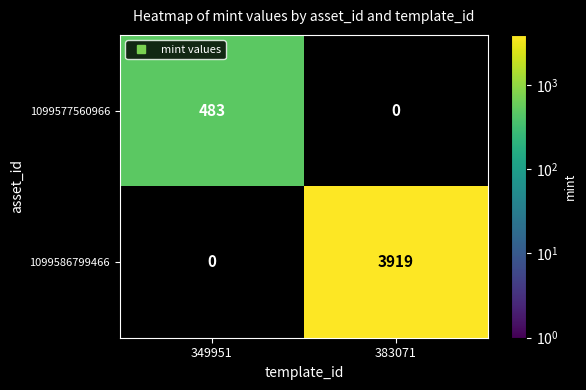

List the labels in order of 1099586799466 value, smallest first.

349951, 383071